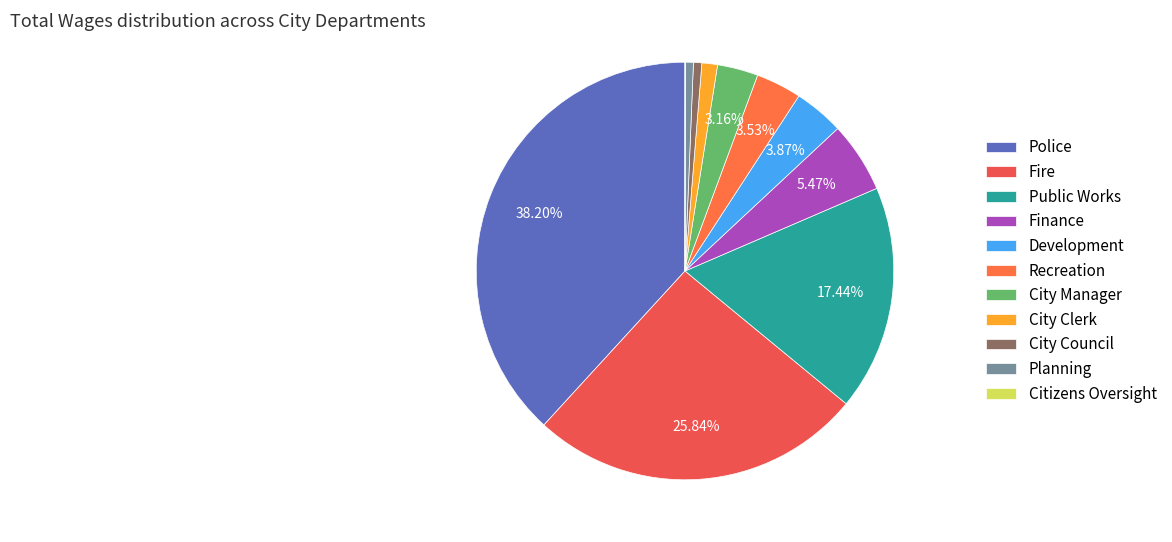

To the nearest percent, what is the difference between the Public Works and Planning slice percentages?

17%